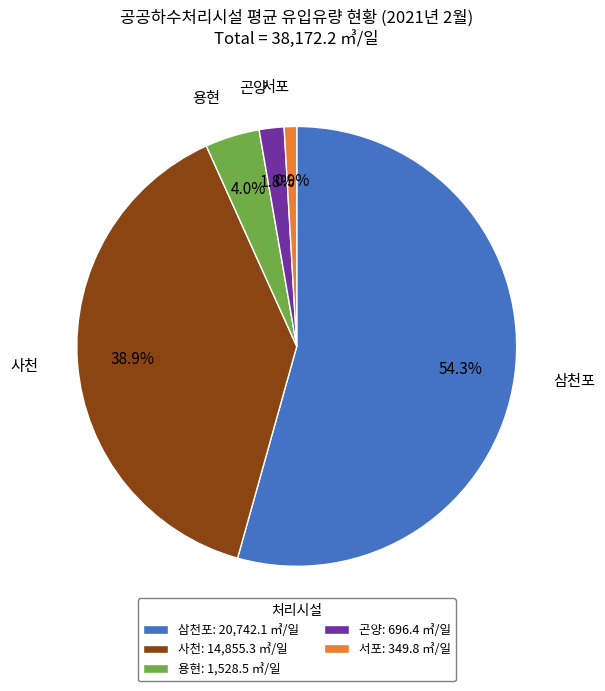

To the nearest percent, what is the combined percentage of 서포 and 삼천포?

55%